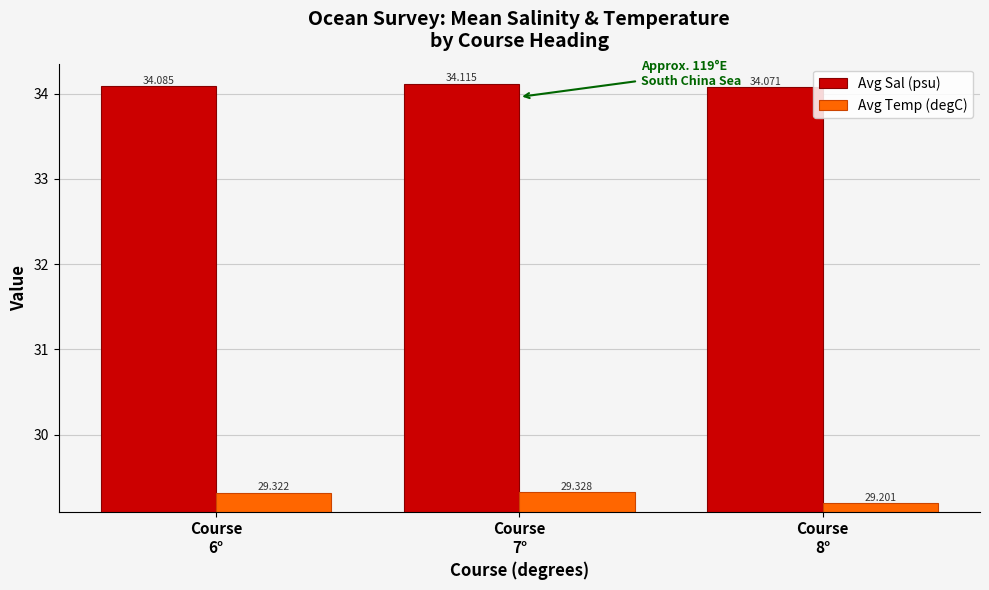

Is the value of Avg Sal (psu) at Course
7° greater than the value of Avg Temp (degC) at Course
6°?

Yes